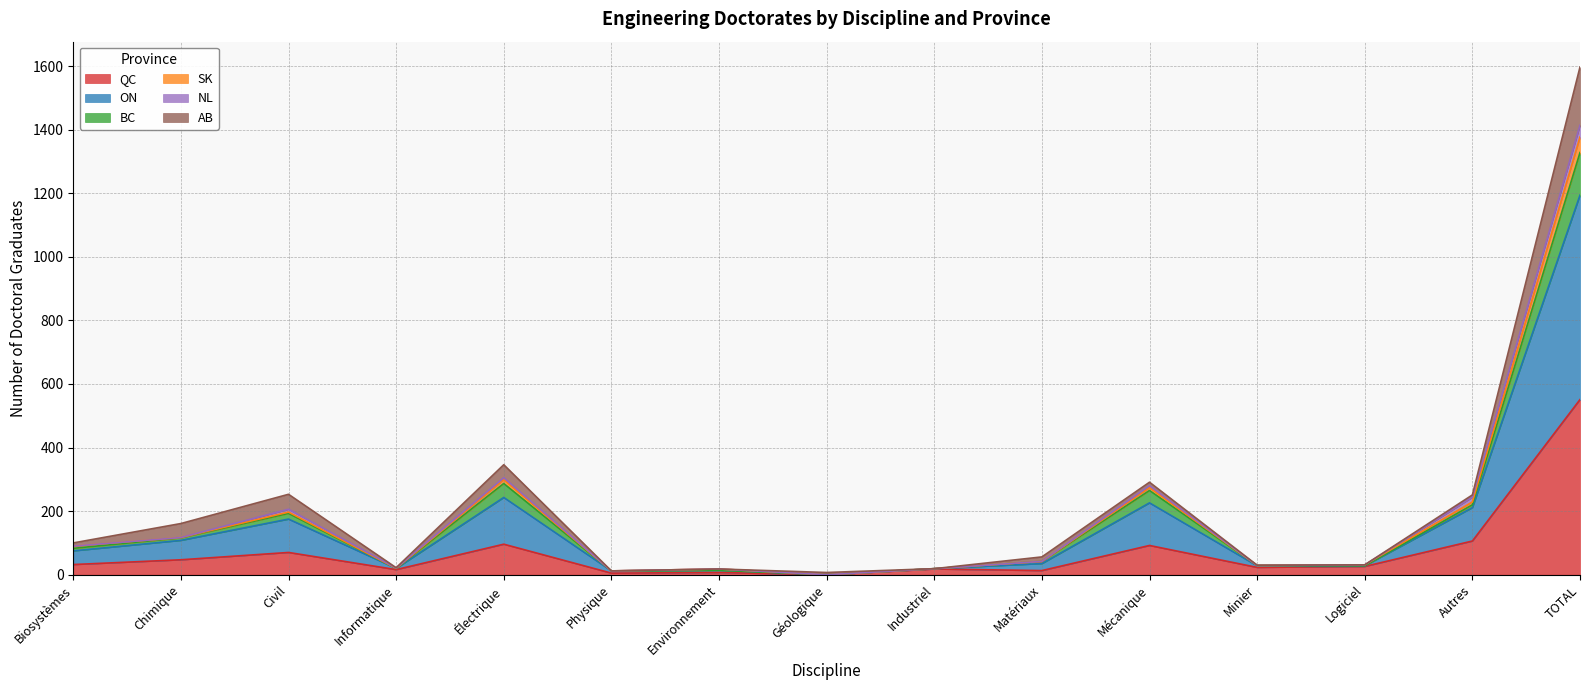

What are all the series names shown in the legend?

QC, ON, BC, SK, NL, AB